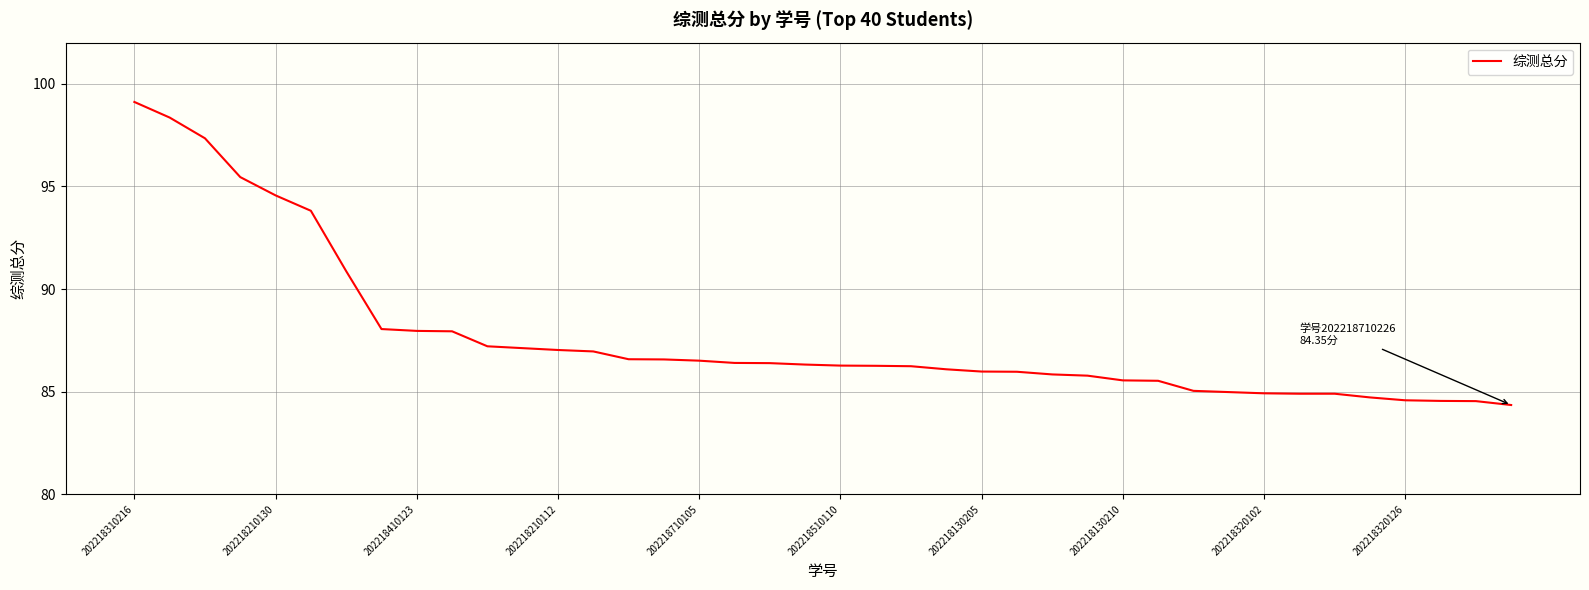

What is the sum of all values?

3507.5